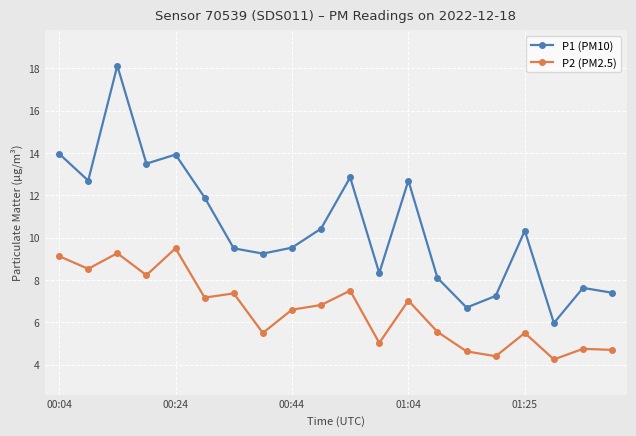

How many data points in P1 (PM10) are less than 10?

10